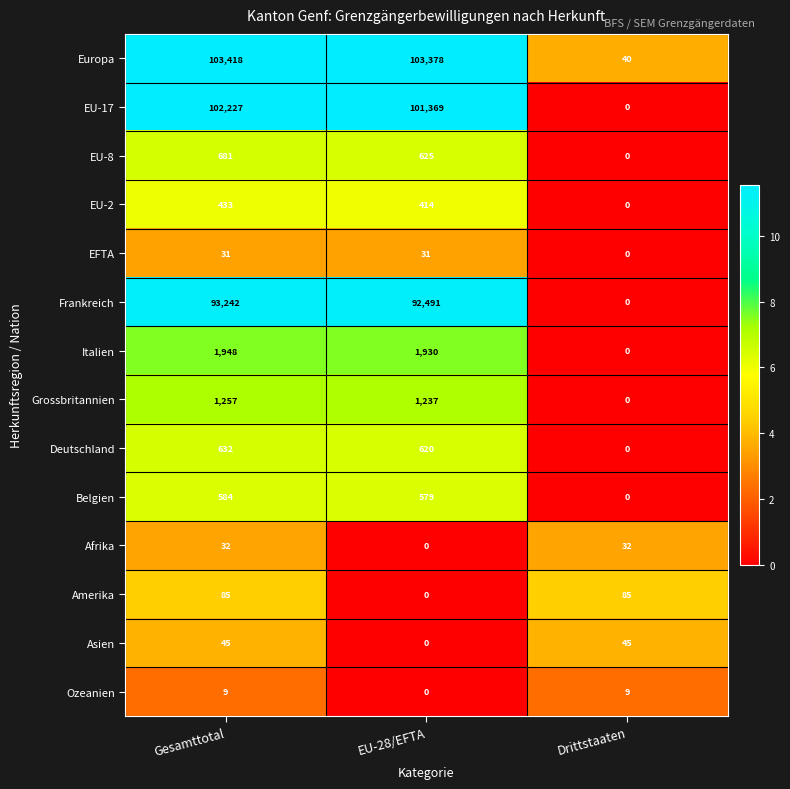

Which series changed the most between Gesamttotal and Drittstaaten?

Europa